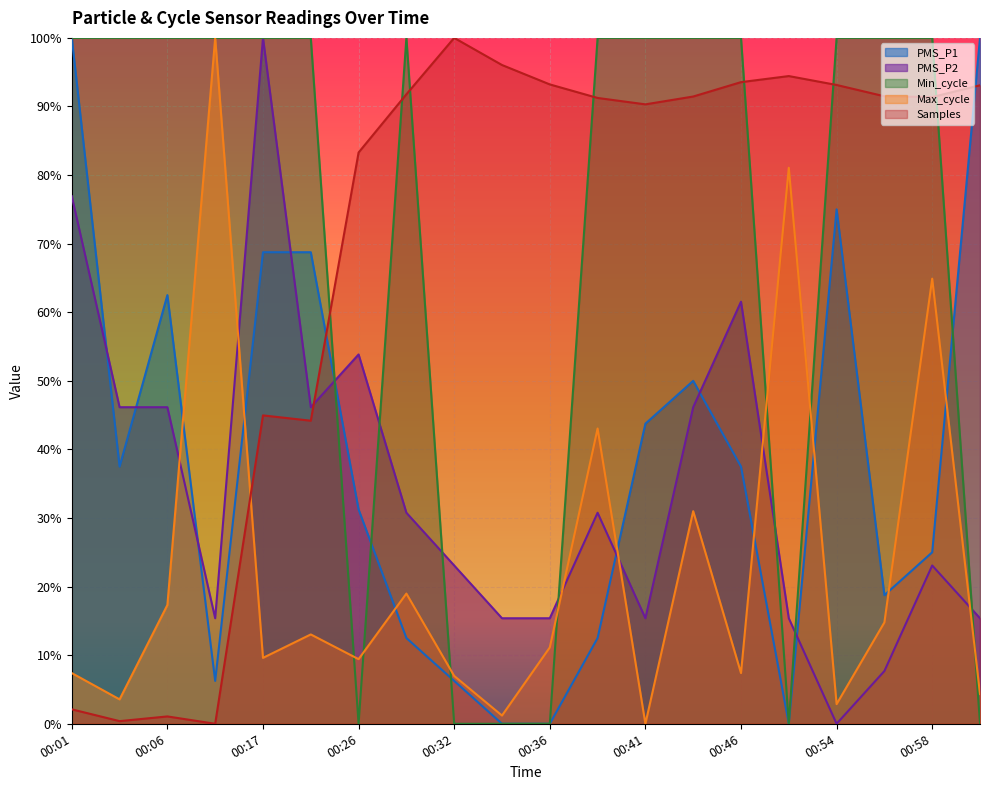

Does the chart display data point markers on the line(s)?

No